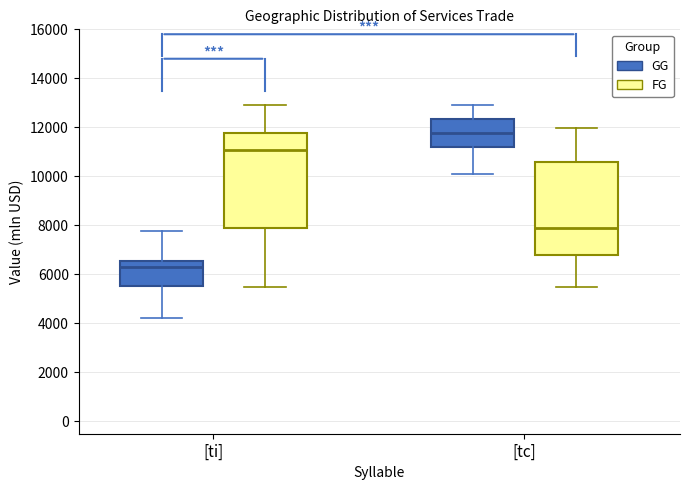

Where is the upper edge of the box for [tc] (FG) on the y-axis? The values are not printed on the chart, so give them approximately, as read against the axis.

10600